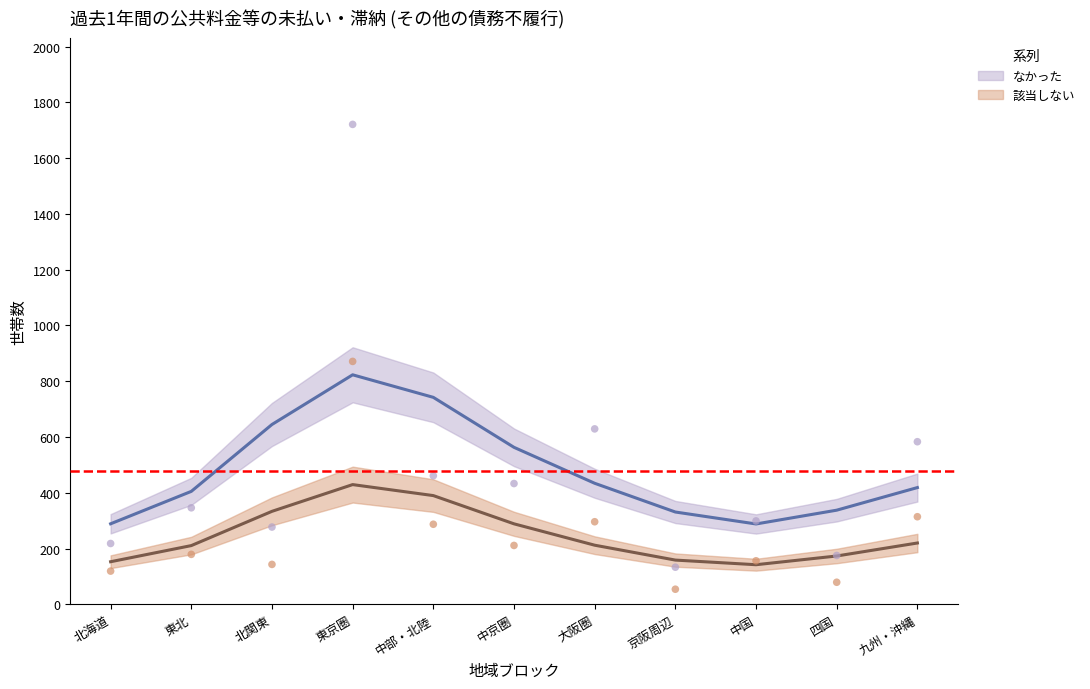

Which series has the largest total across all categories?

なかった (smoothed)